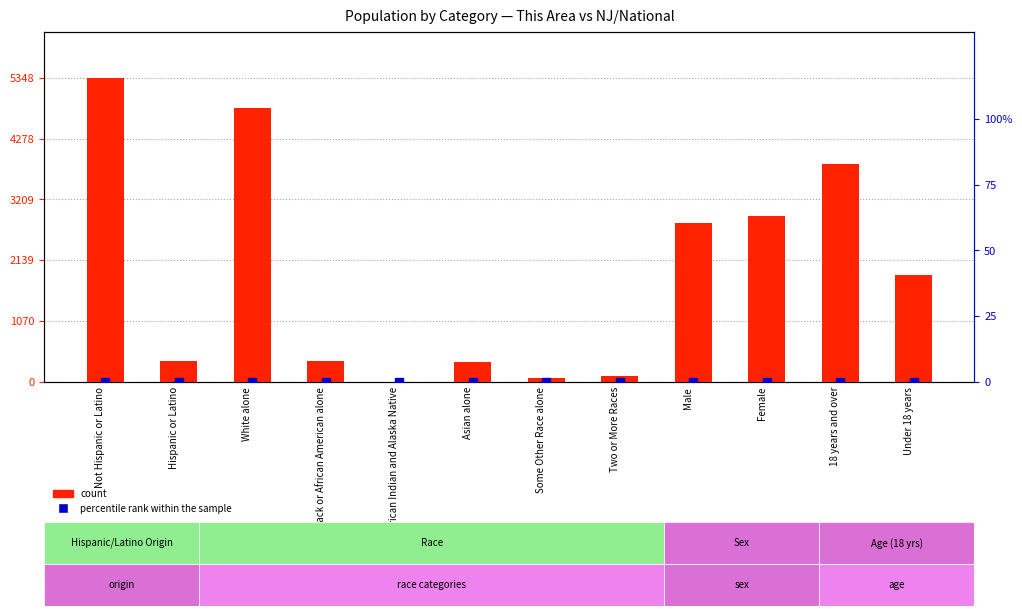

Which series reaches the maximum Y coordinate?

count